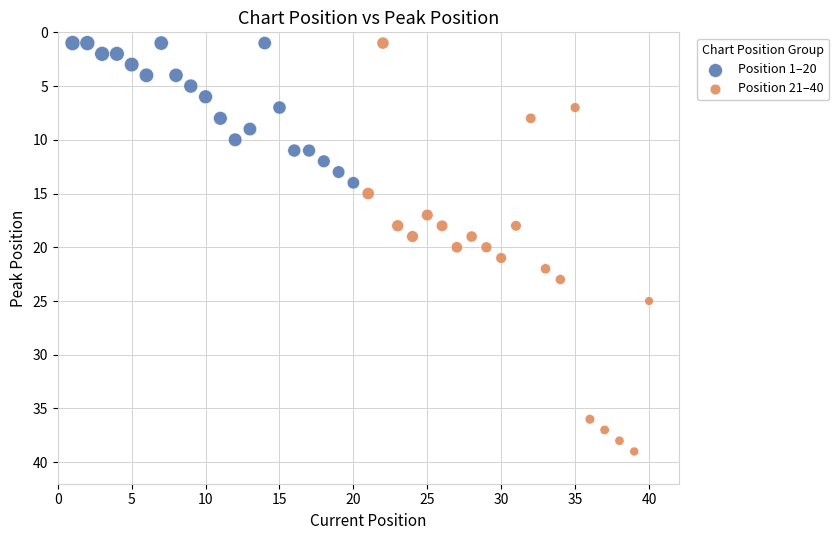

Which series has the widest spread of Y values?

Position 21–40